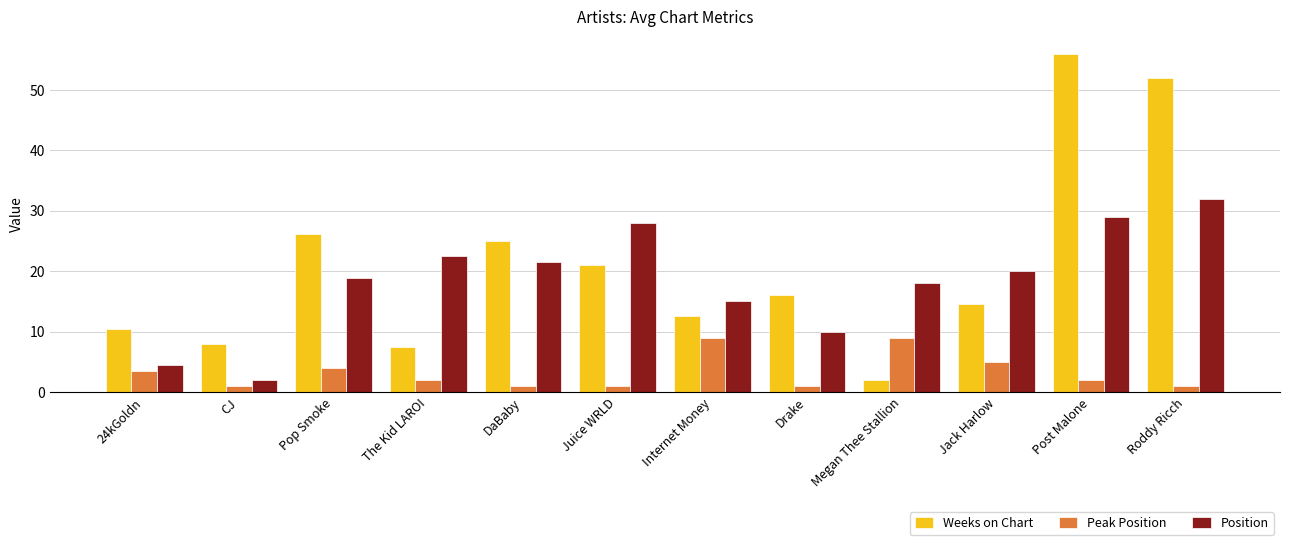

List the series in order of their peak value, highest first.

Weeks on Chart, Position, Peak Position